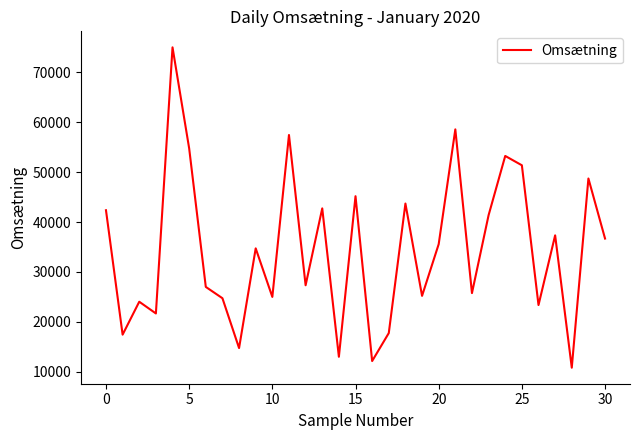

True or false: the data has more than 2 interior local peaks.

True